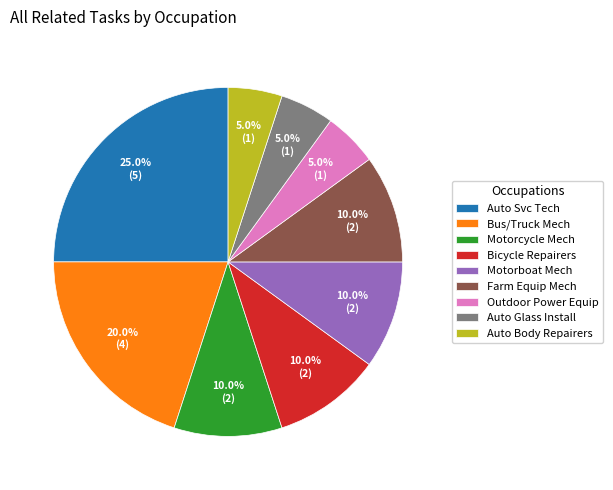

Between Motorcycle Mech and Auto Body Repairers, which is larger?

Motorcycle Mech